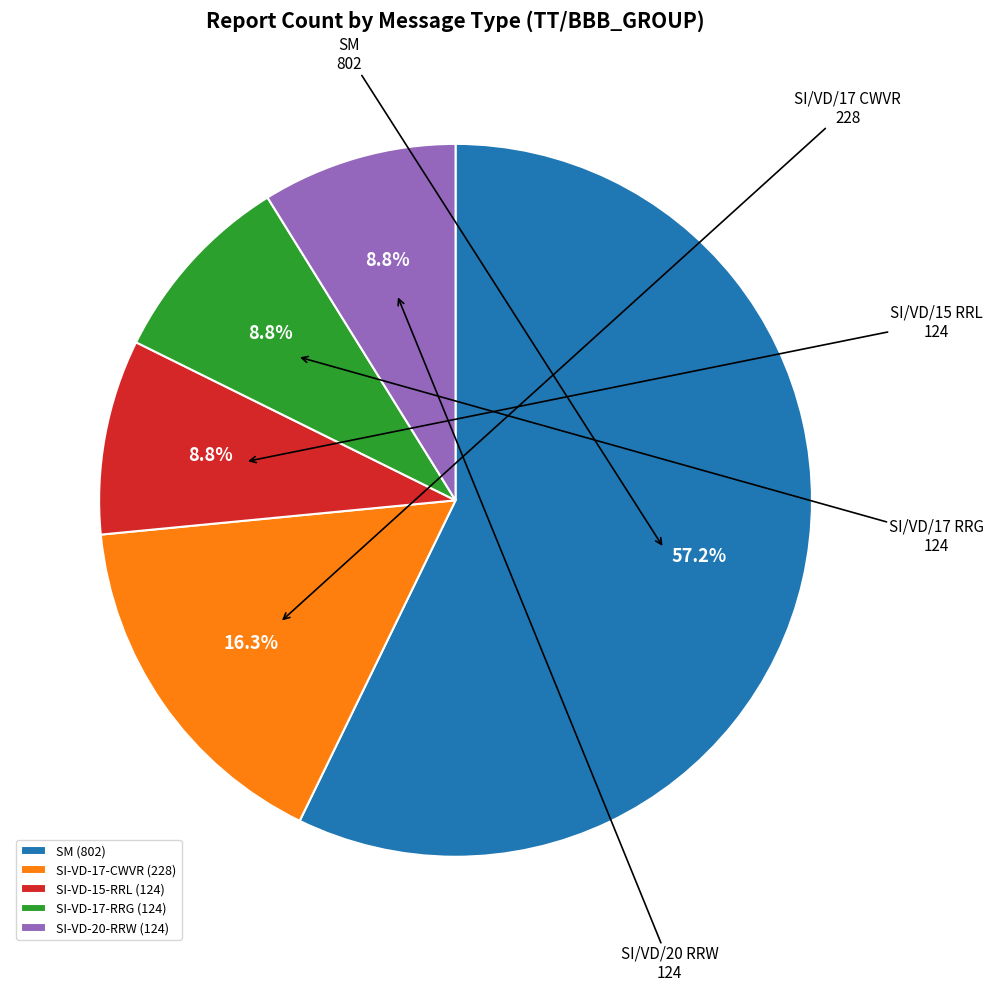

Is the sum of SI-VD-20-RRW (124) and SM (802) greater than half?

Yes